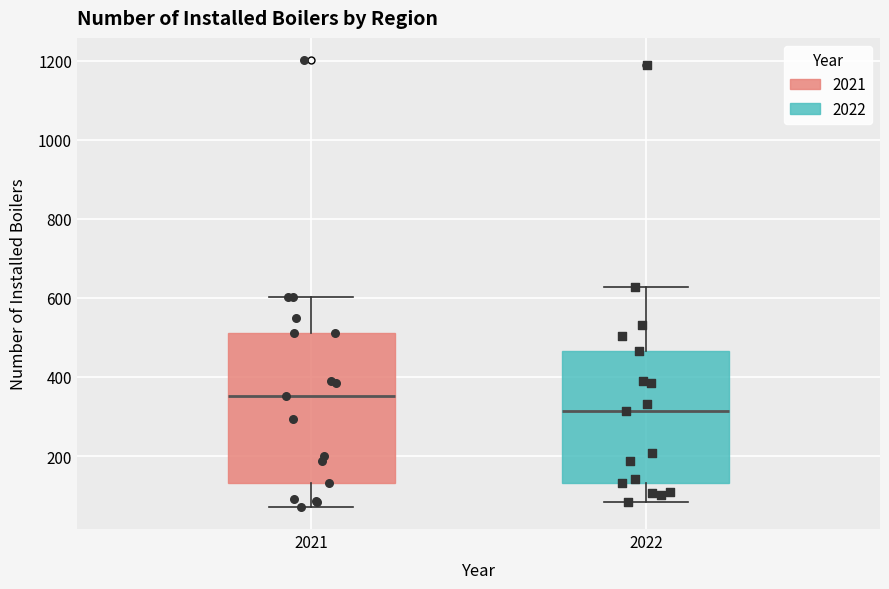

Reading left to right, transcribe this box plot: for each box, give where its median line is, the range the box spans, and where its two whiskers end, as read against the y-axis. The values are not printed on the chart, so give them approximately, as read against the axis.

2021: median 360, box 140 to 520, whiskers 80 to 600
2022: median 320, box 140 to 460, whiskers 80 to 620